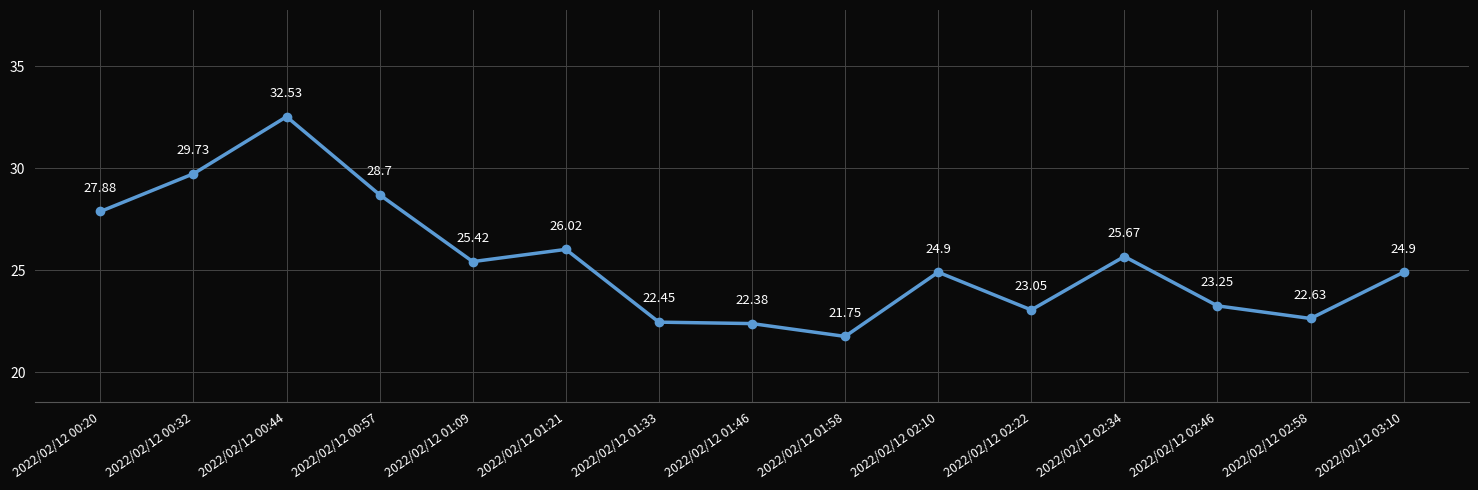

What is the difference between the maximum and minimum values?

10.8